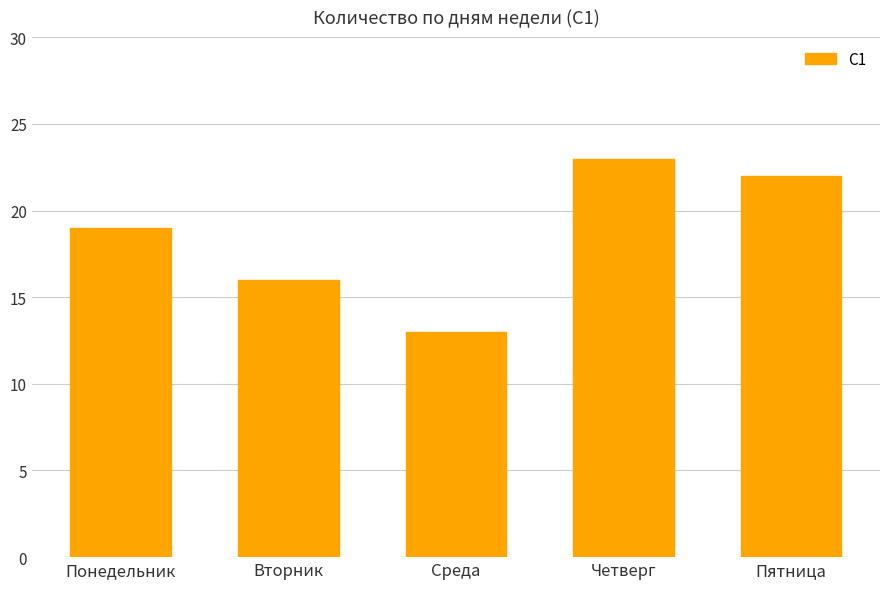

What position from the left is Понедельник?

1